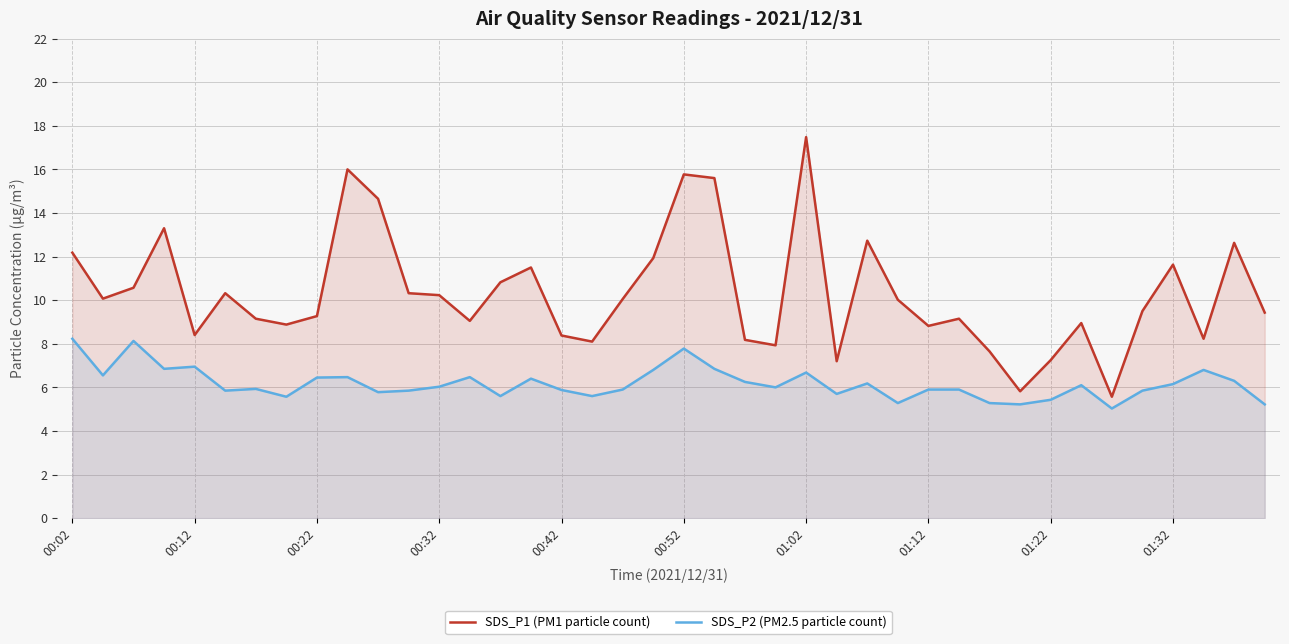

Where is SDS_P1 (PM1 particle count) nearest to the value 11?

14